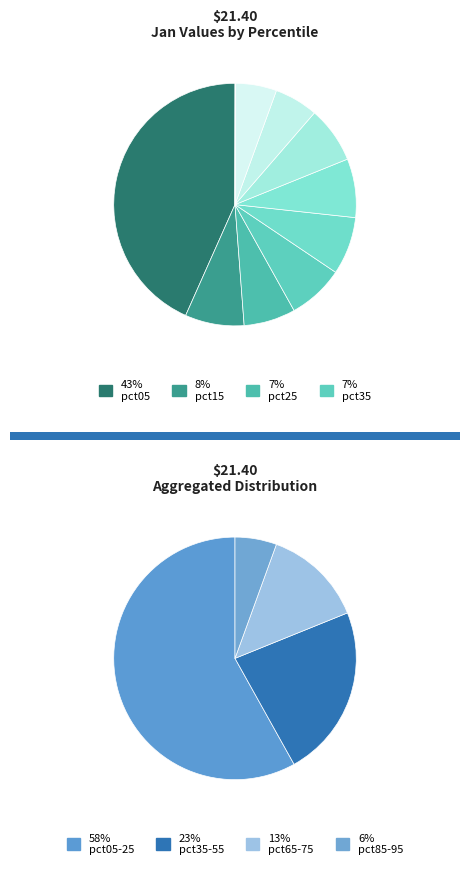

What percentage do pct05 and pct15 together represent?

51.2%